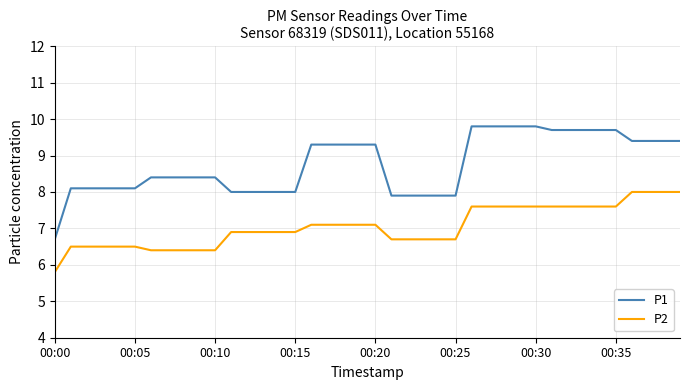

List the series in order of their overall mean, lowest first.

P2, P1